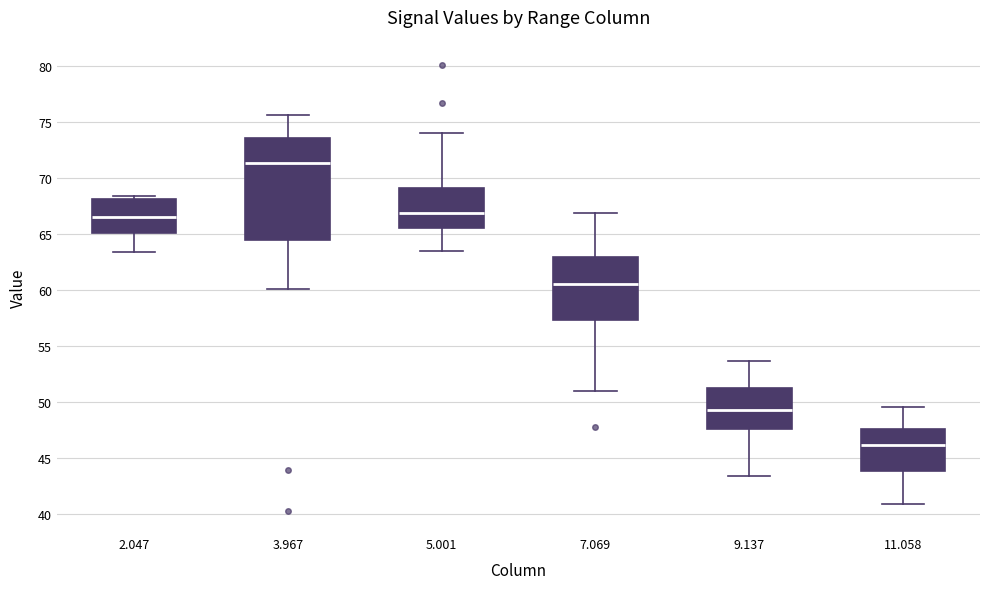

Which box's median line is the lowest?

11.058